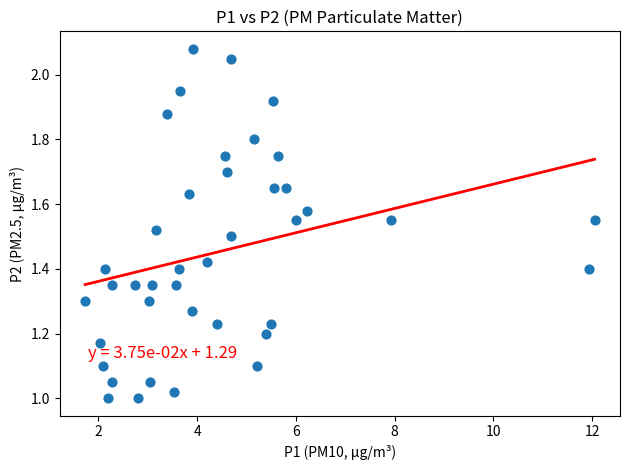

What is the range of X values (max minus min)?

10.3